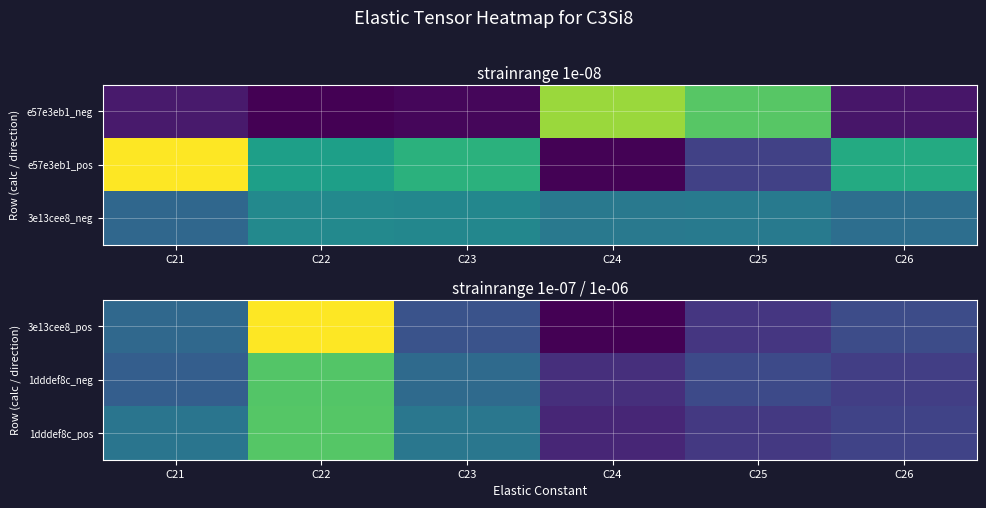

What is the difference between the highest and lowest values at C25?

19.6